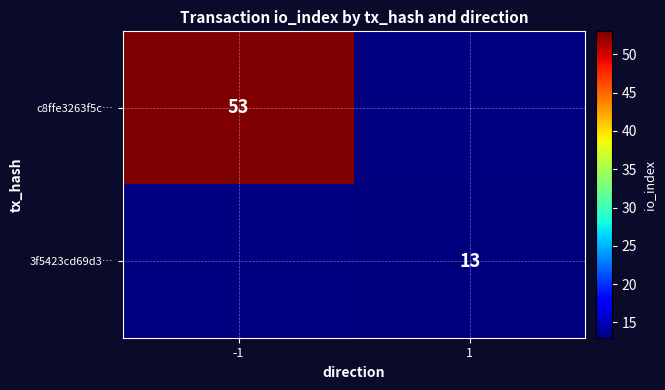

Which has a higher value, 1 or -1?

-1